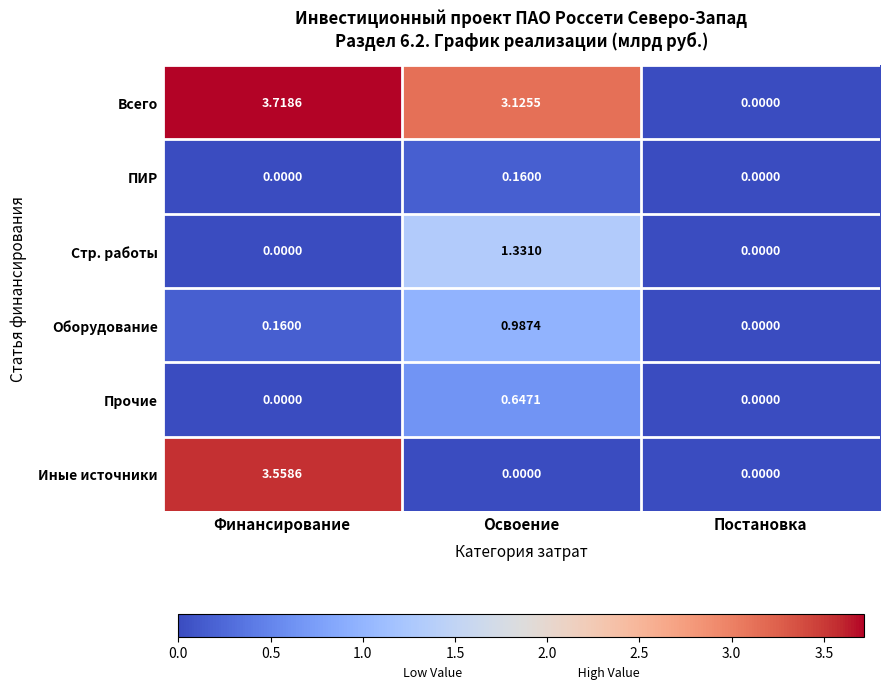

Which series has the largest total across all categories?

Всего